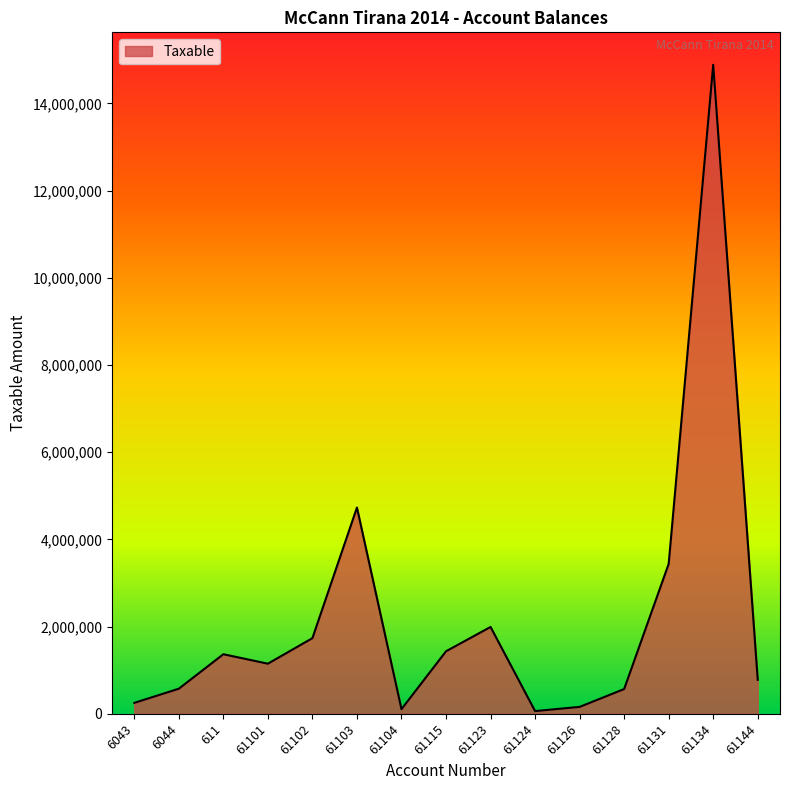

What is the maximum value shown in the chart?

14887859.8